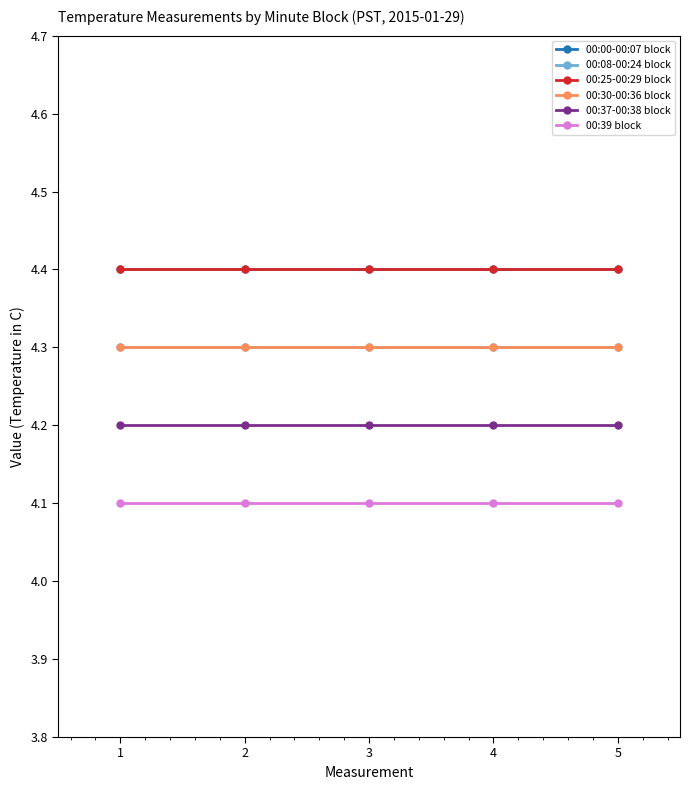

How many lines are shown in the chart?

6